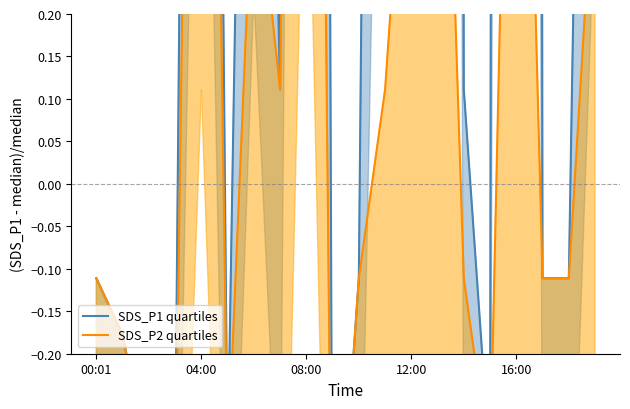

At 11, list the series in order from largest to smallest.

SDS_P1 quartiles, SDS_P2 quartiles